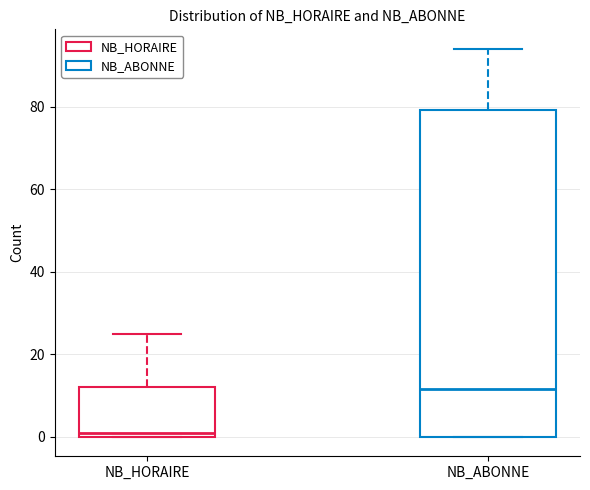

Reading left to right, transcribe this box plot: for each box, give where its median line is, the range the box spans, and where its two whiskers end, as read against the y-axis. The values are not printed on the chart, so give them approximately, as read against the axis.

NB_HORAIRE: median 2, box 0 to 12, whiskers 0 to 26
NB_ABONNE: median 12, box 0 to 80, whiskers 0 to 94